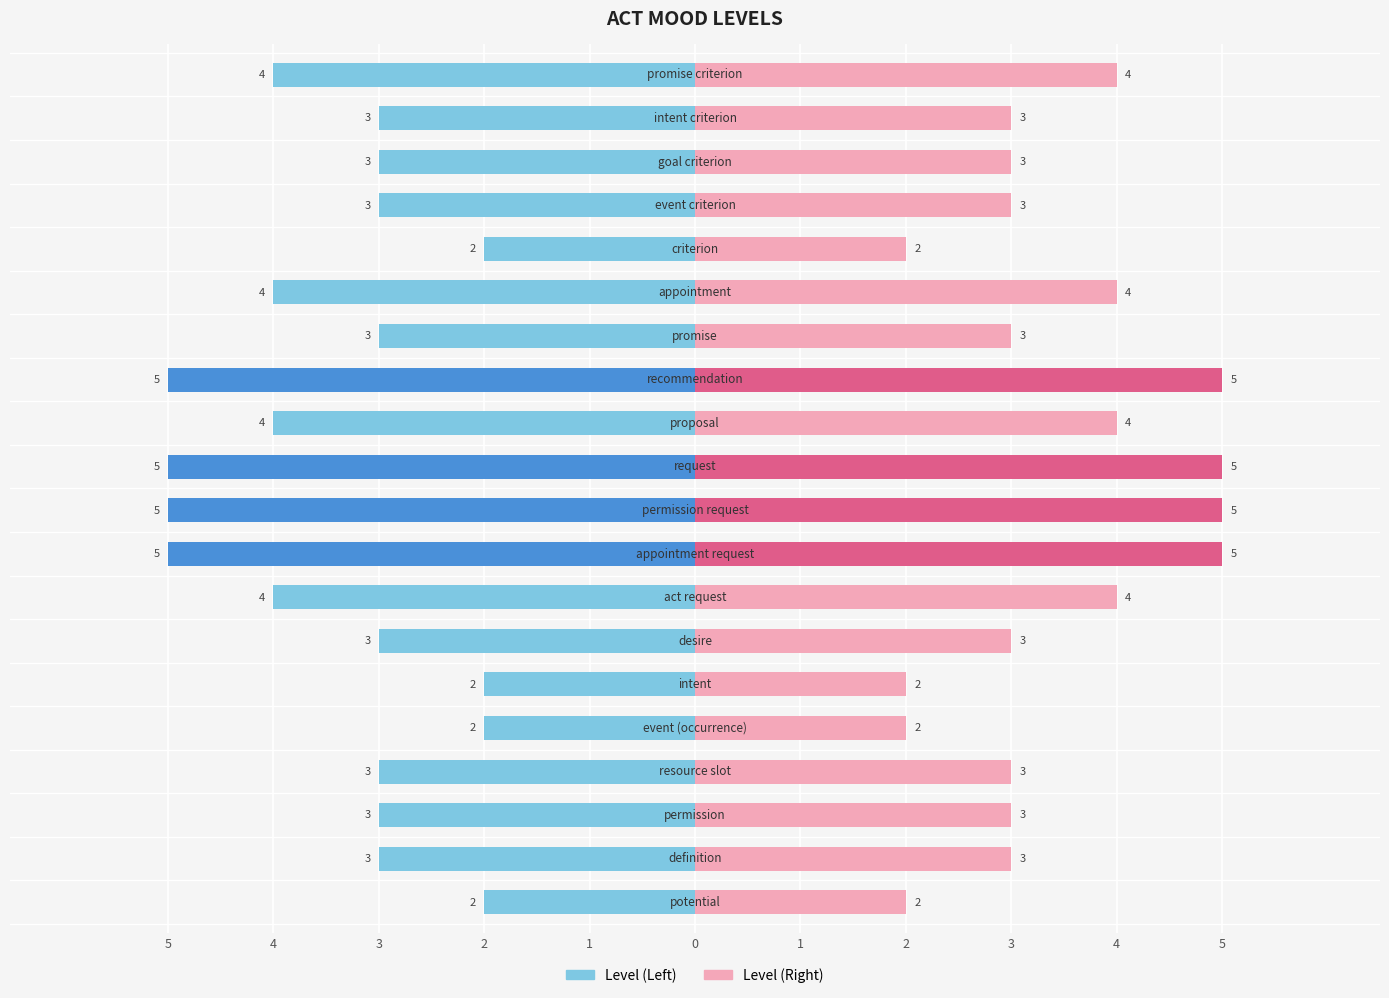

Read the Level (Left) value at 16.

-3